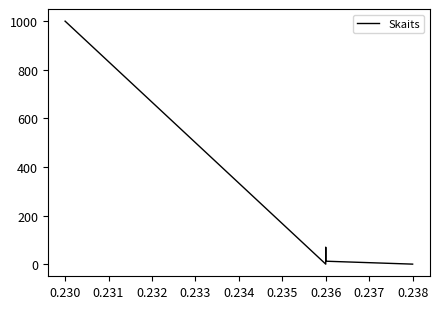

Is this an area chart (filled region under the line)?

No